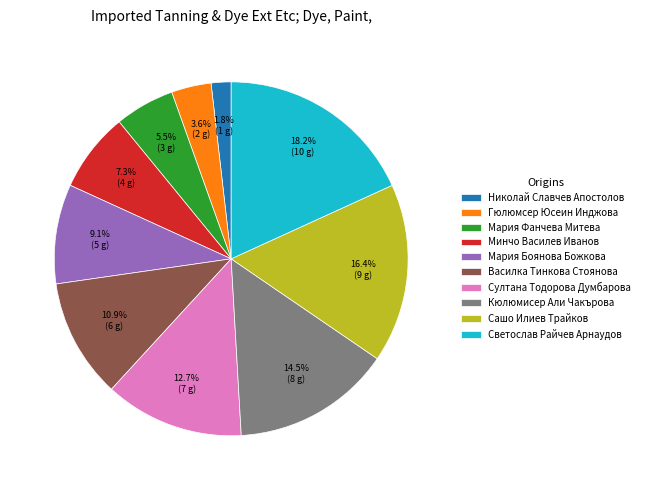

True or false: Гюлюмсер Юсеин Инджова accounts for 4% of the total.

True